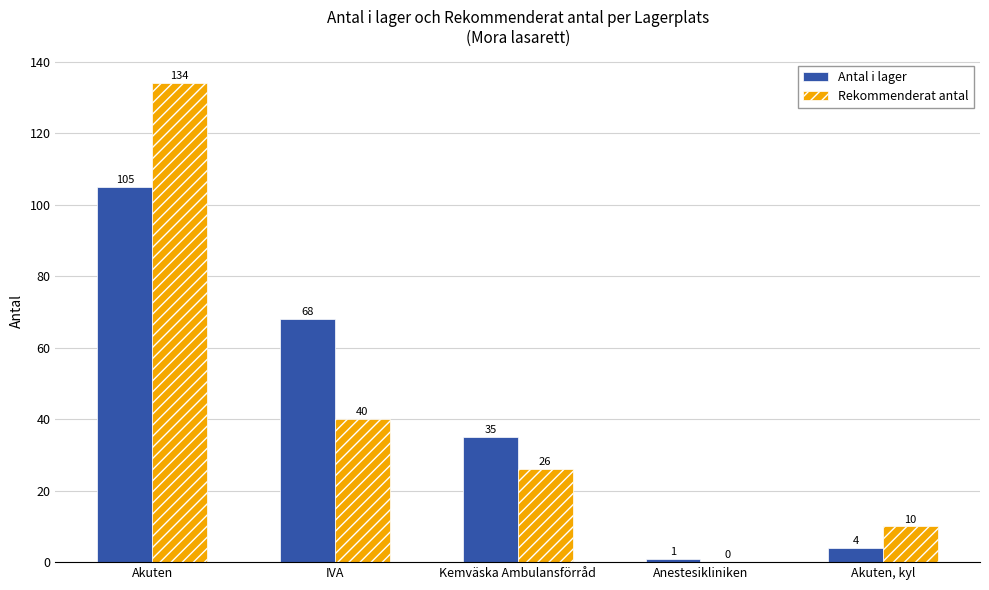

What is the greatest value displayed?

134